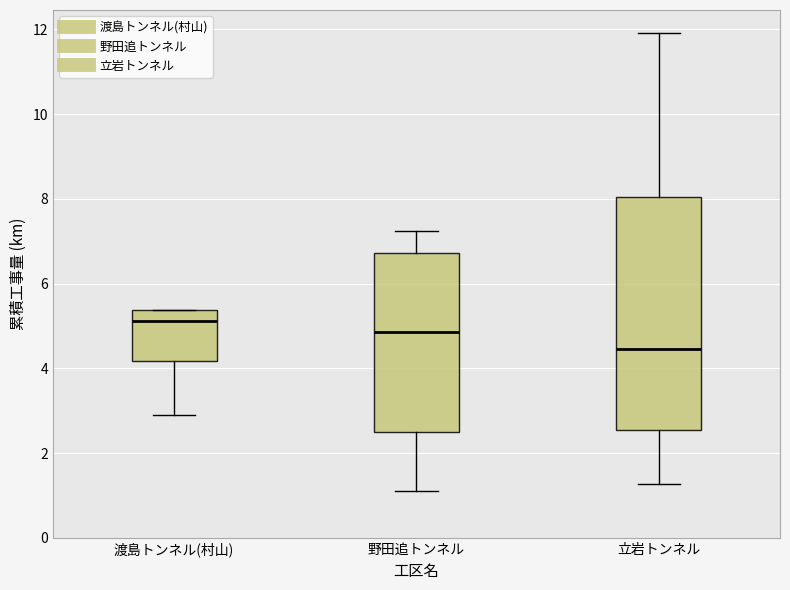

Which box's median line is the lowest?

立岩トンネル